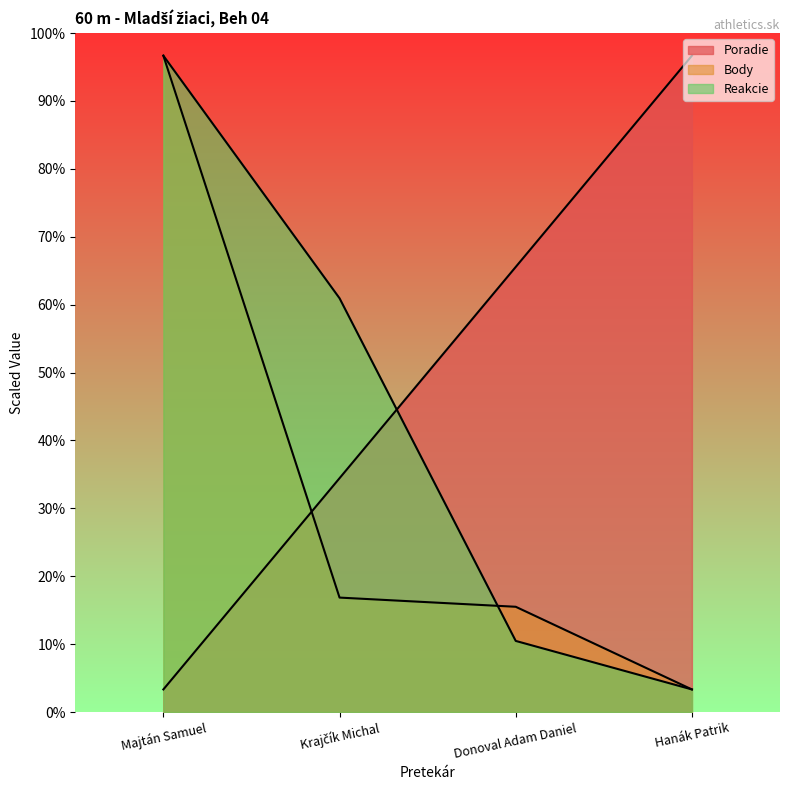

Where does the Body series first go above 50?

Majtán Samuel